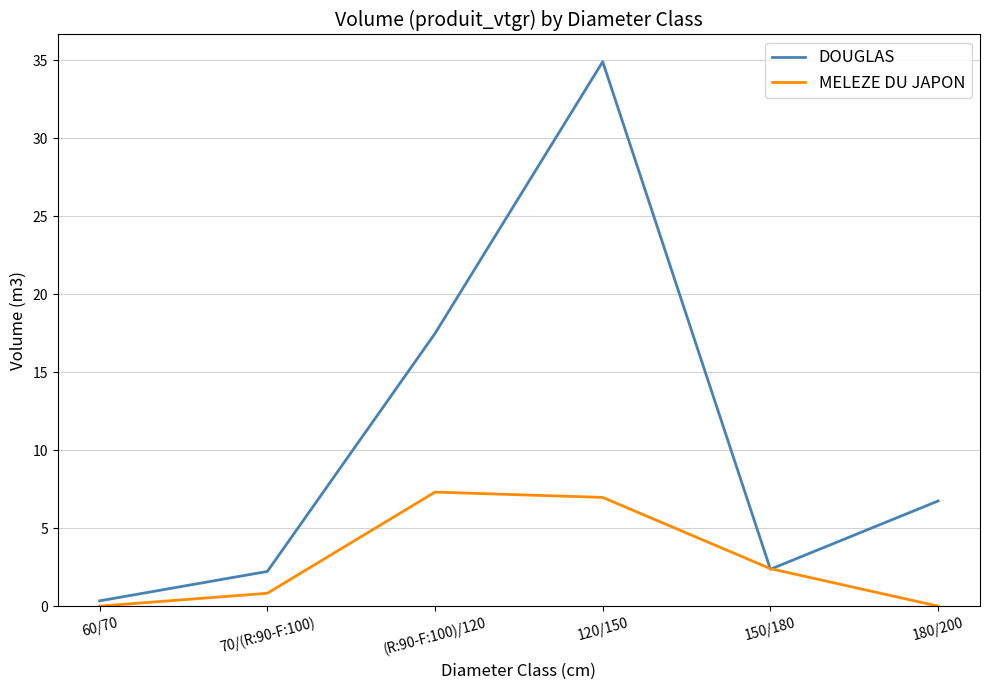

True or false: DOUGLAS has more than 1 points higher than both neighbors.

False